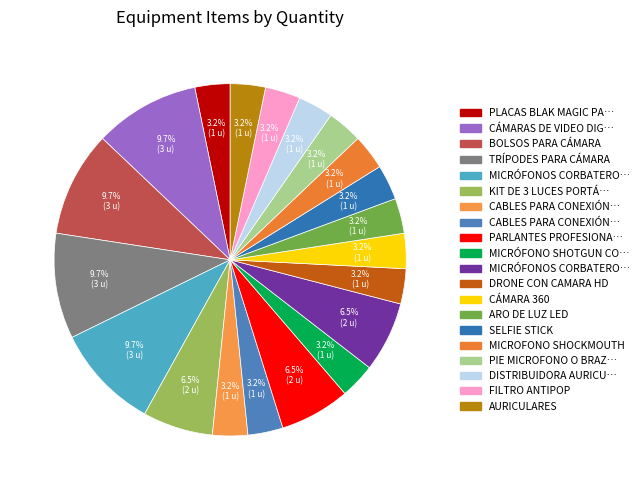

How many slices are in this pie chart?

20